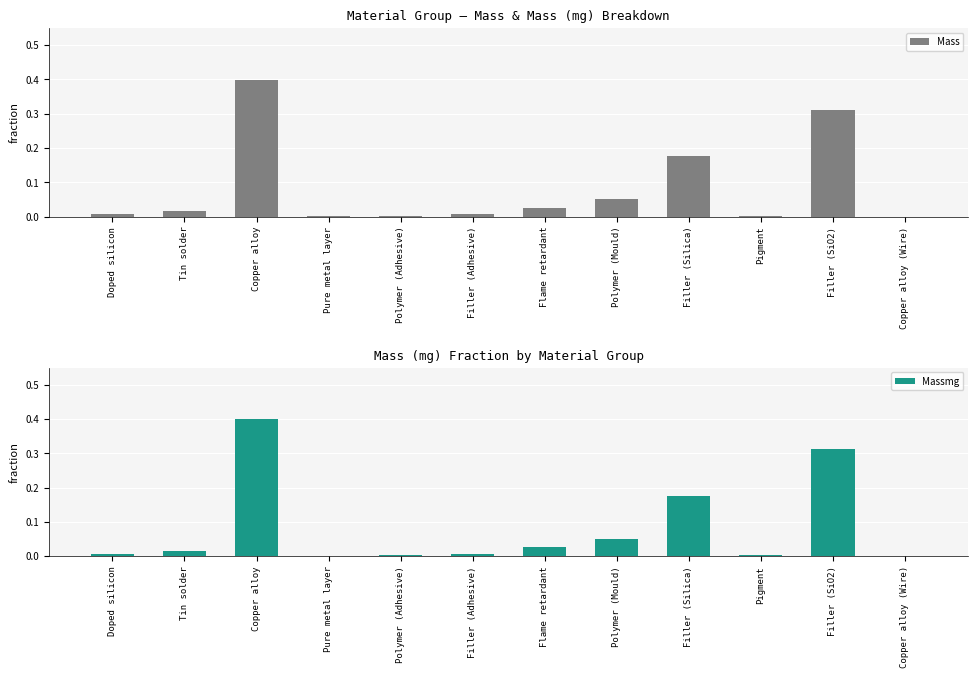

True or false: Massmg has a value of 0.1 at Filler (SiO2).

False